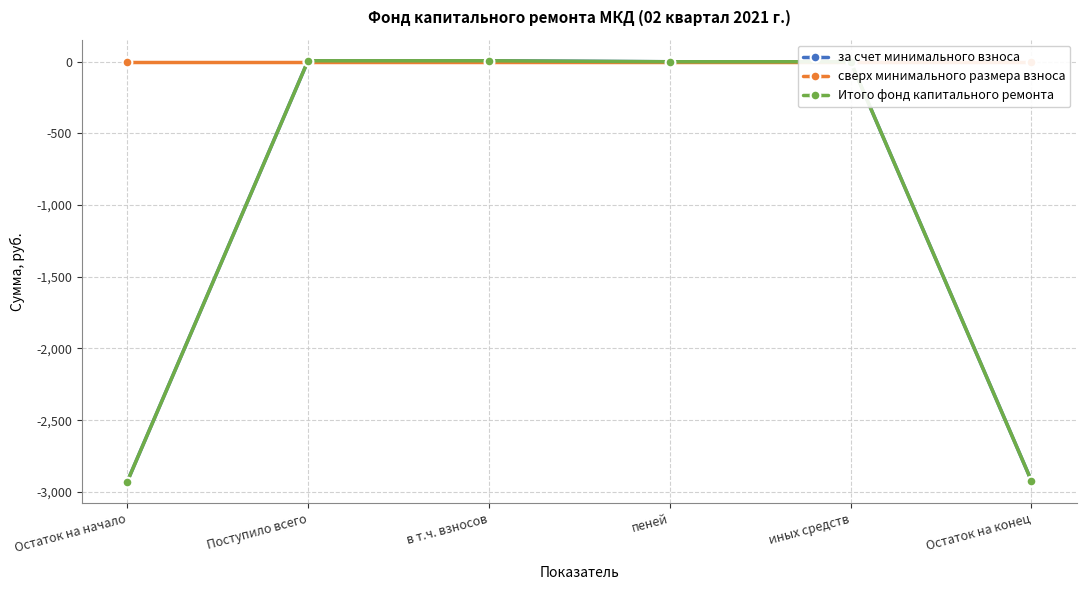

Reading left to right, transcribe all the data shown in this chart.

за счет минимального взноса: -2930.6	6.8	6.8	0.0	0.0	-2923.9
сверх минимального размера взноса: 0.0	0.0	0.0	0.0	0.0	0.0
Итого фонд капитального ремонта: -2930.6	6.8	6.8	0.0	0.0	-2923.9